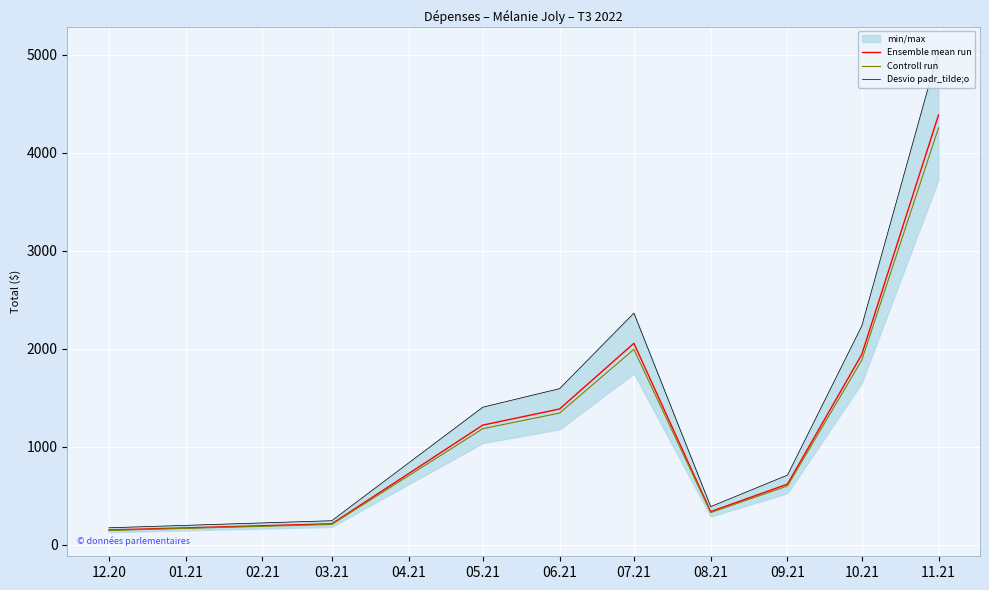

What is the sum of the Controll run values at 10.21 and 05.21?

3067.6